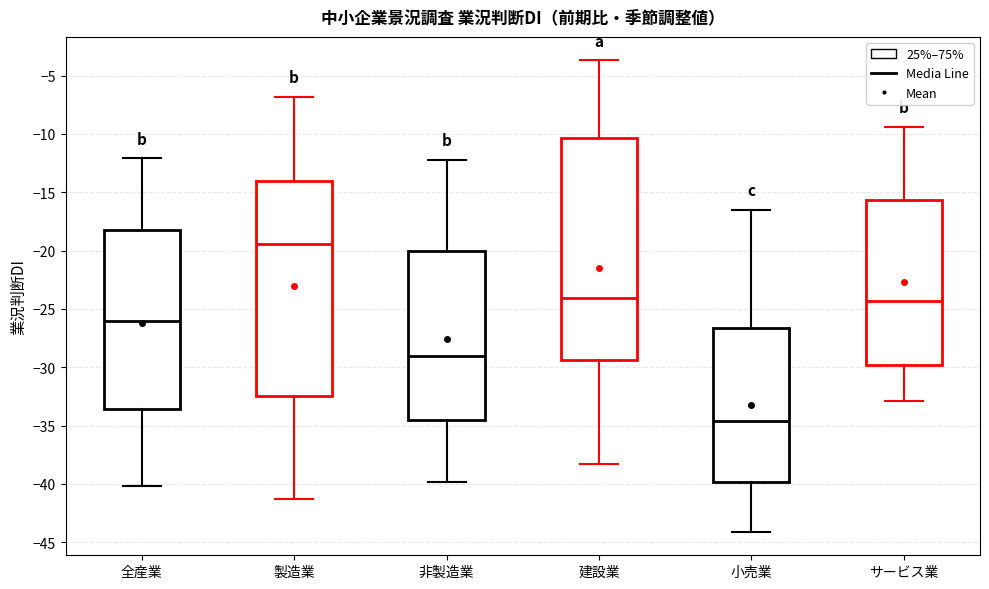

Reading left to right, transcribe this box plot: for each box, give where its median line is, the range the box spans, and where its two whiskers end, as read against the y-axis. The values are not printed on the chart, so give them approximately, as read against the axis.

全産業: median -26.0, box -33.5 to -18.0, whiskers -40.0 to -12.0
製造業: median -19.5, box -32.5 to -14.0, whiskers -41.5 to -7.0
非製造業: median -29.0, box -34.5 to -20.0, whiskers -40.0 to -12.0
建設業: median -24.0, box -29.5 to -10.5, whiskers -38.5 to -3.5
小売業: median -34.5, box -40.0 to -26.5, whiskers -44.0 to -16.5
サービス業: median -24.5, box -30.0 to -15.5, whiskers -33.0 to -9.5